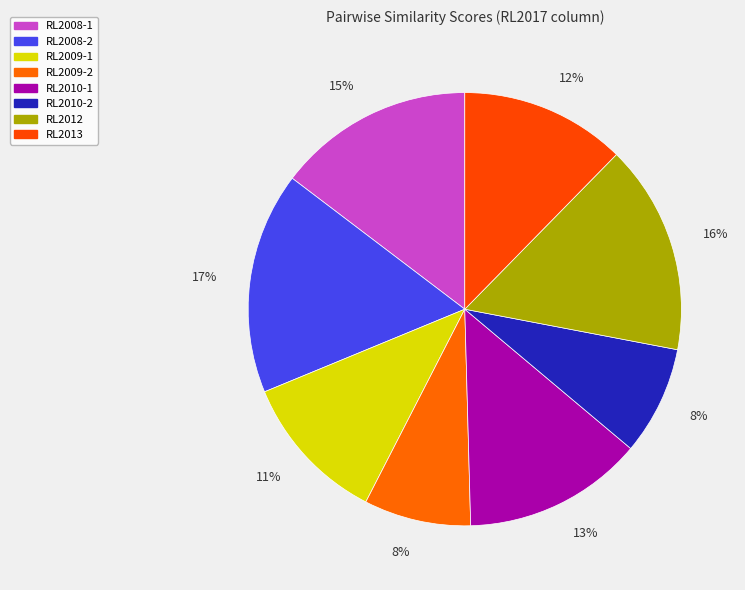

Which slice is the smallest?

RL2009-2